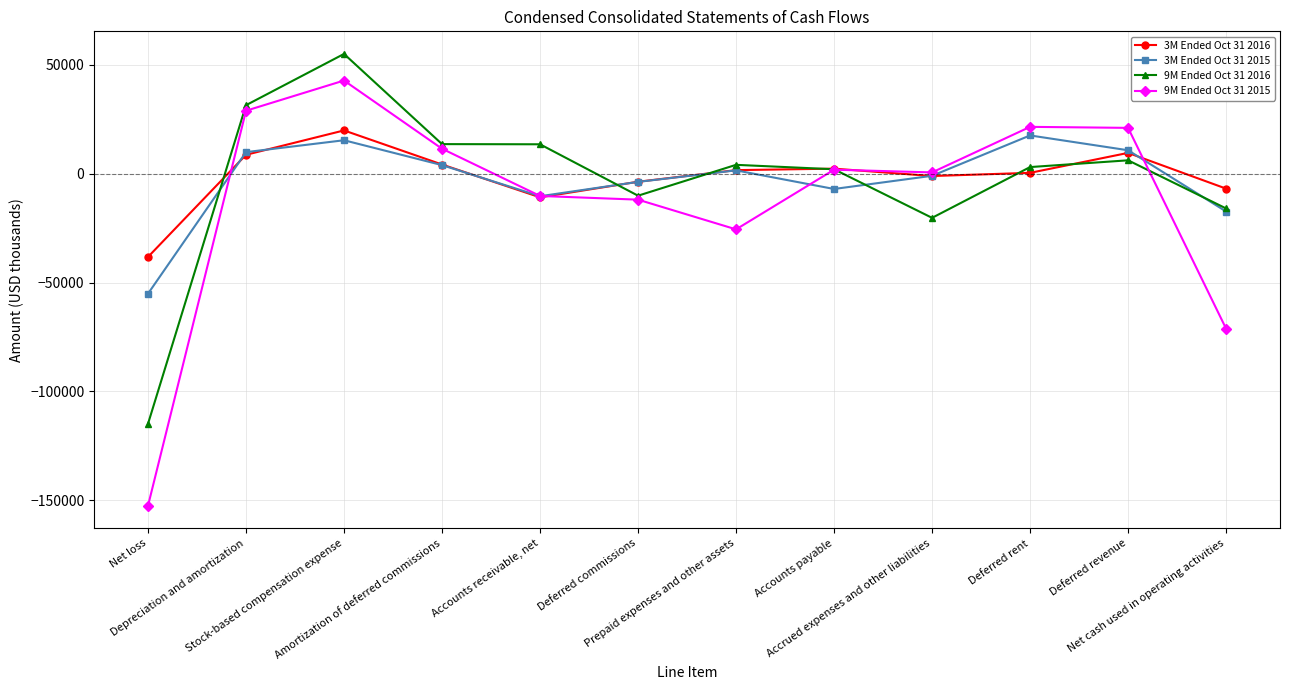

What is the difference between the 9M Ended Oct 31 2015 values at Accounts payable and Depreciation and amortization?

27088